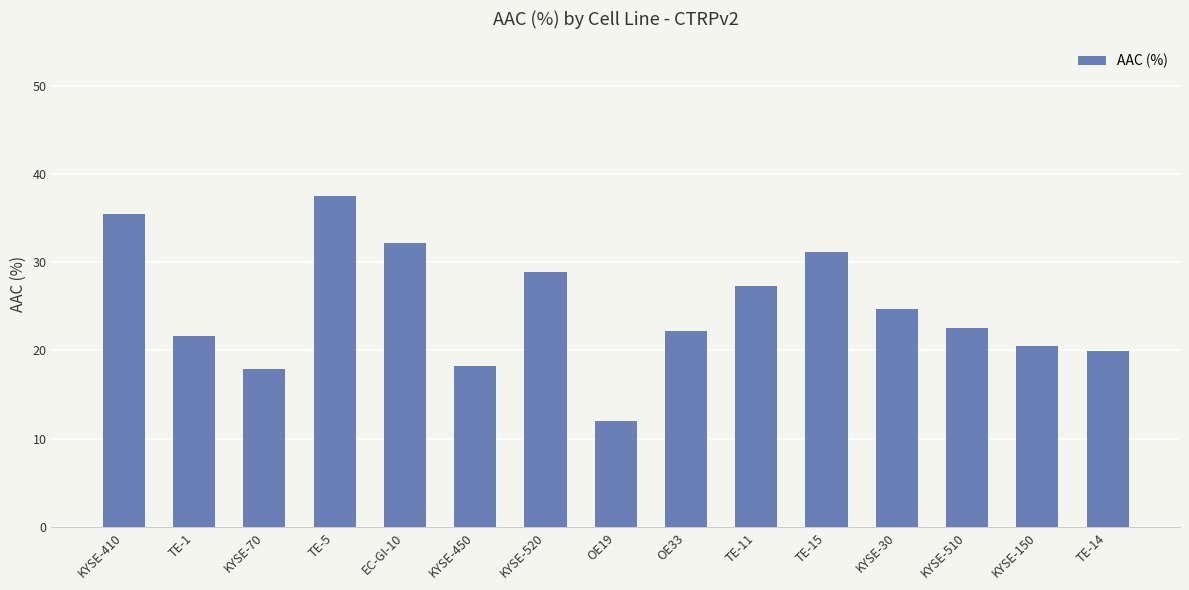

What is the label of the 12th bar from the left?

KYSE-30